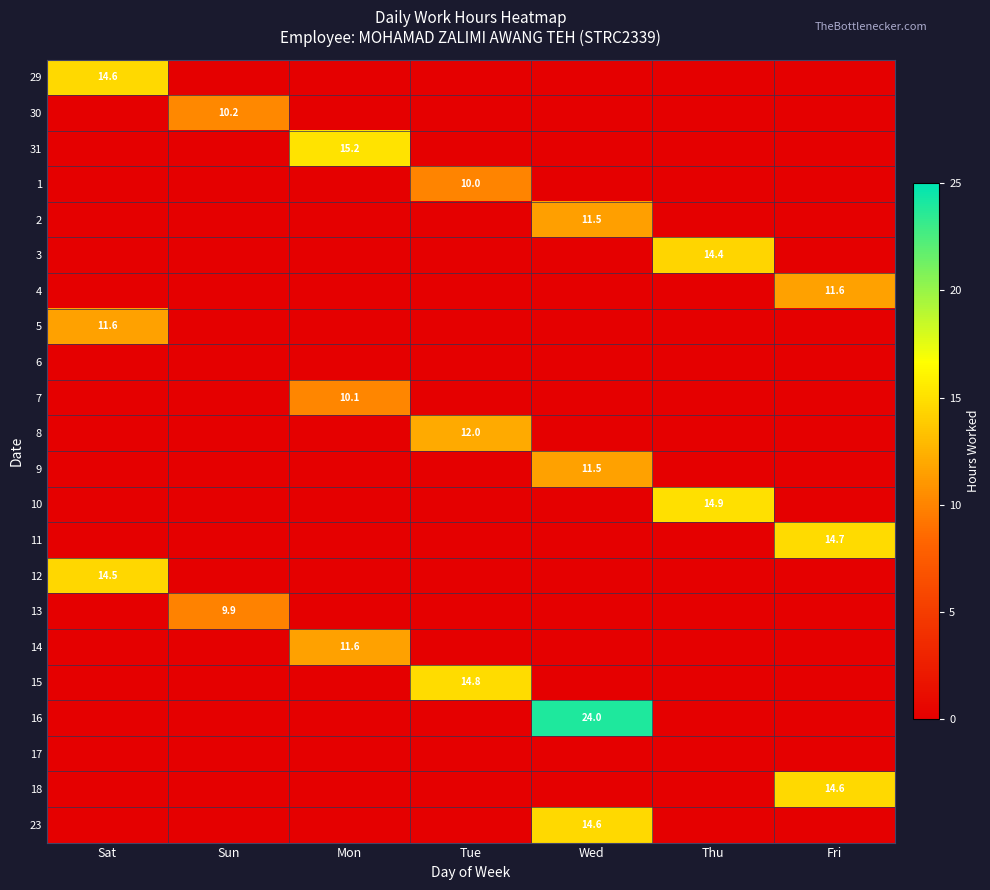

The 29 series shows 9.7 at Sat. True or false?

False